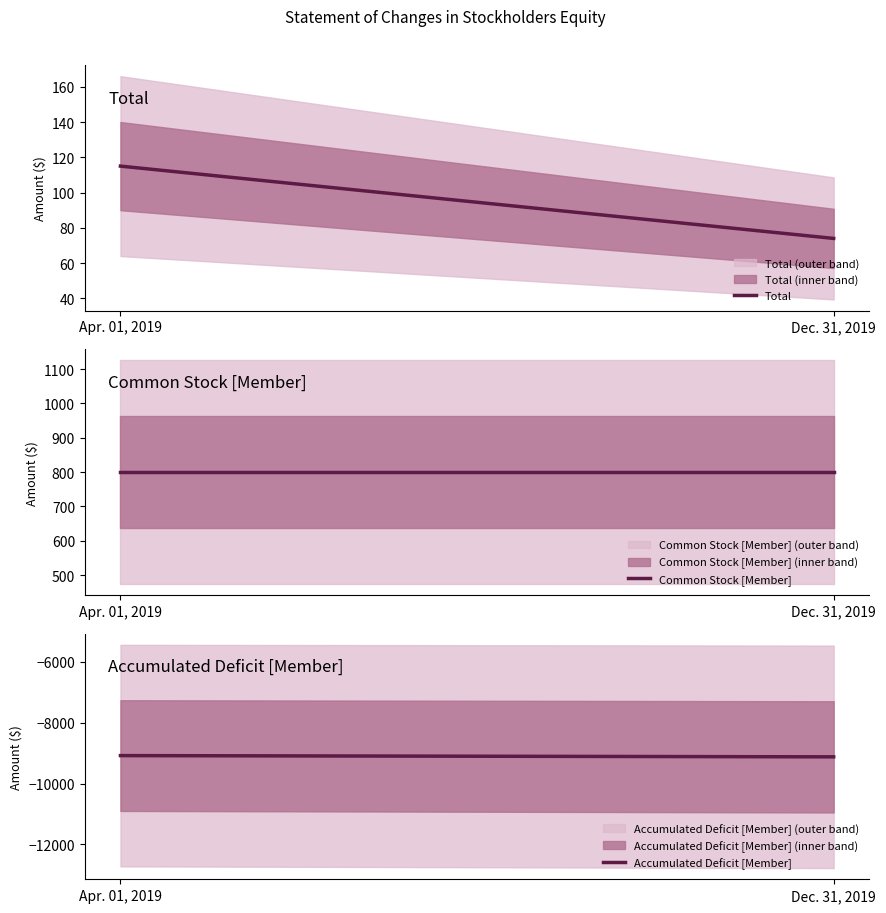

What is the label of the 1st point from the right?

Dec. 31, 2019